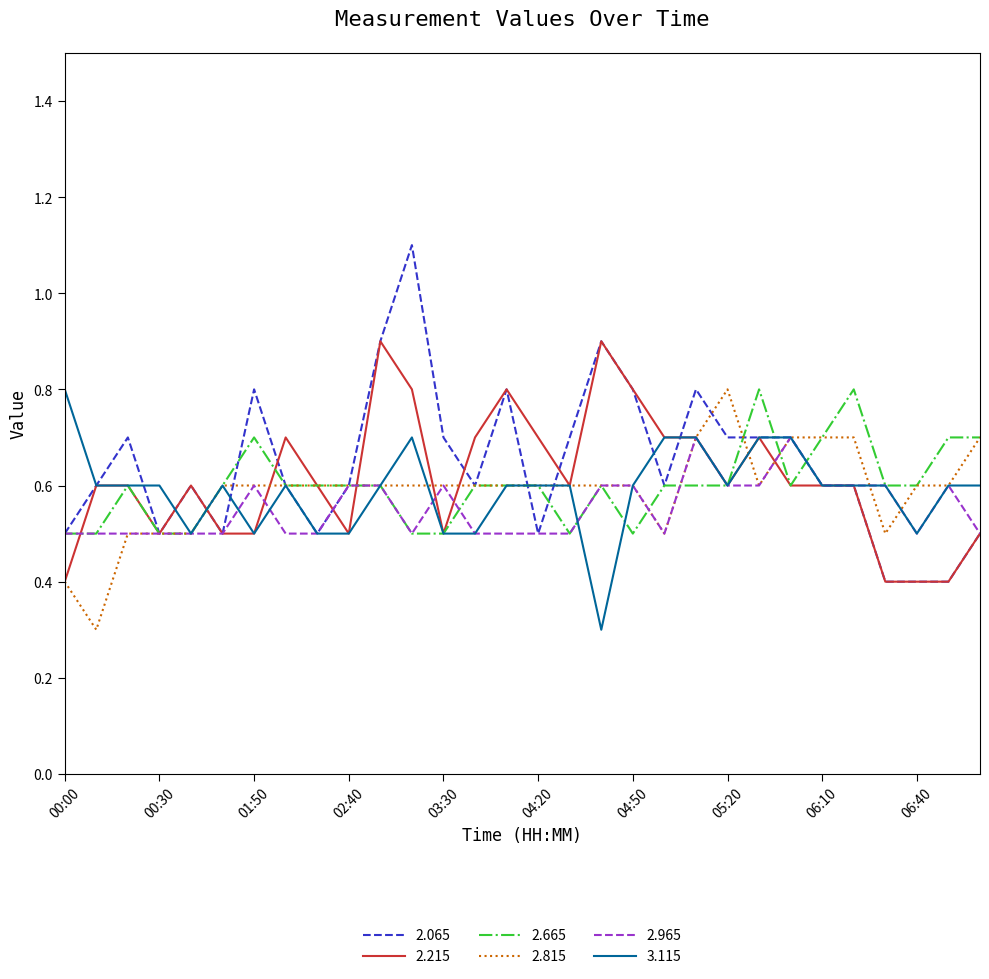

Which series has the largest range (max minus min)?

2.065